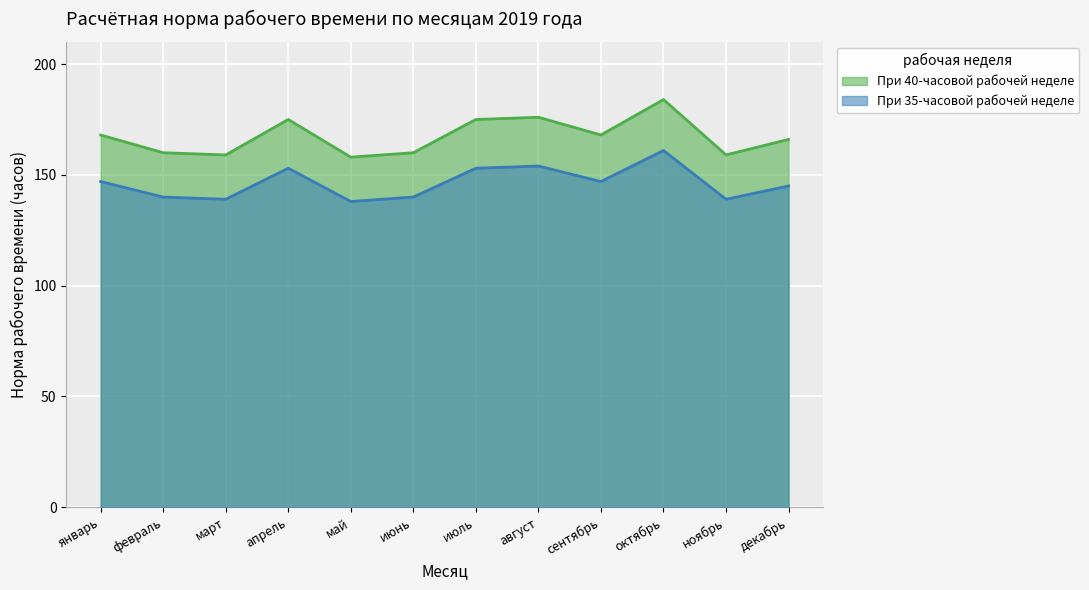

How many lines are shown in the chart?

2